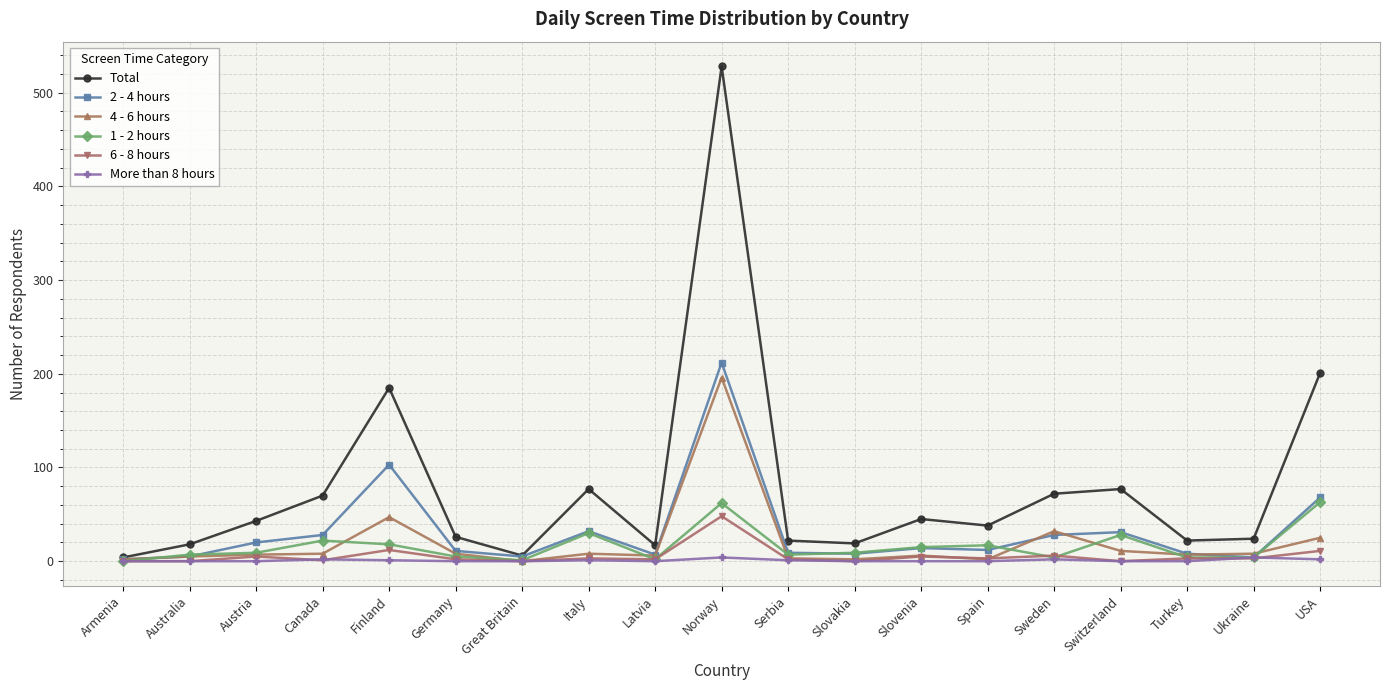

Which series changed the most between Italy and Turkey?

Total